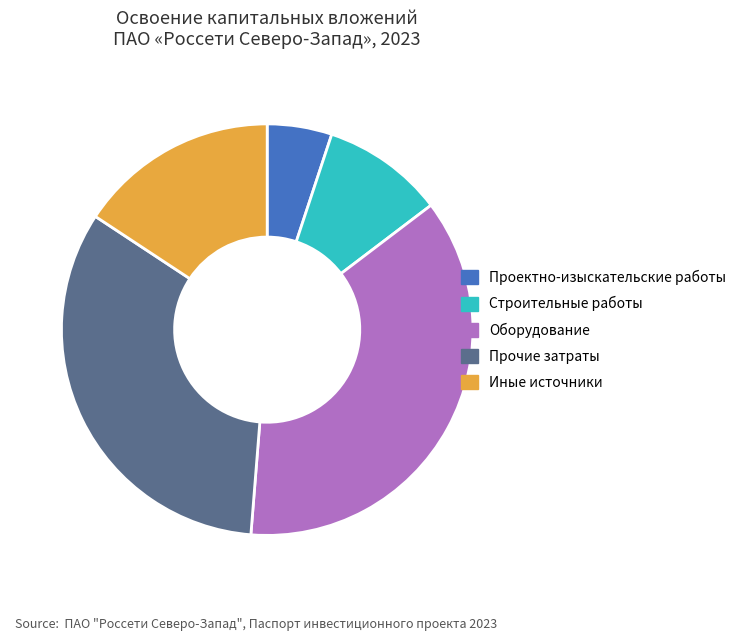

Which slice is the smallest?

Проектно-изыскательские работы